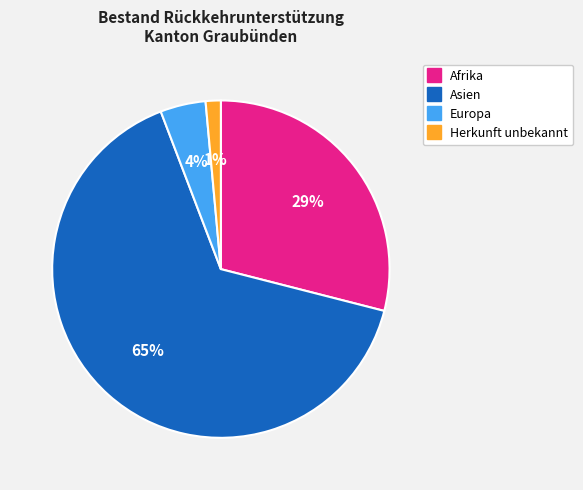

To the nearest percent, what is the average slice percentage?

25%